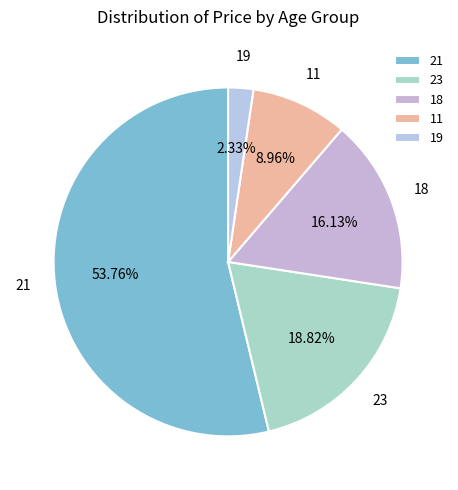

Is there a majority slice in this chart?

Yes